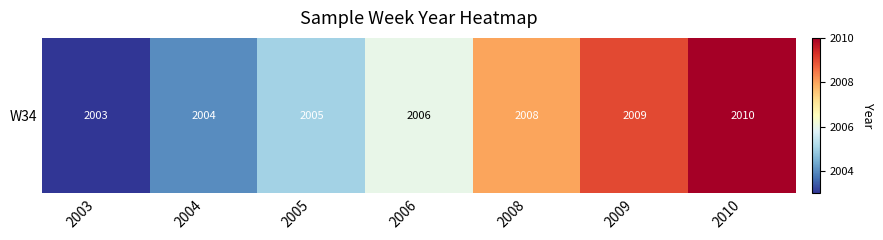

Which label corresponds to the smallest value in the chart?

2003